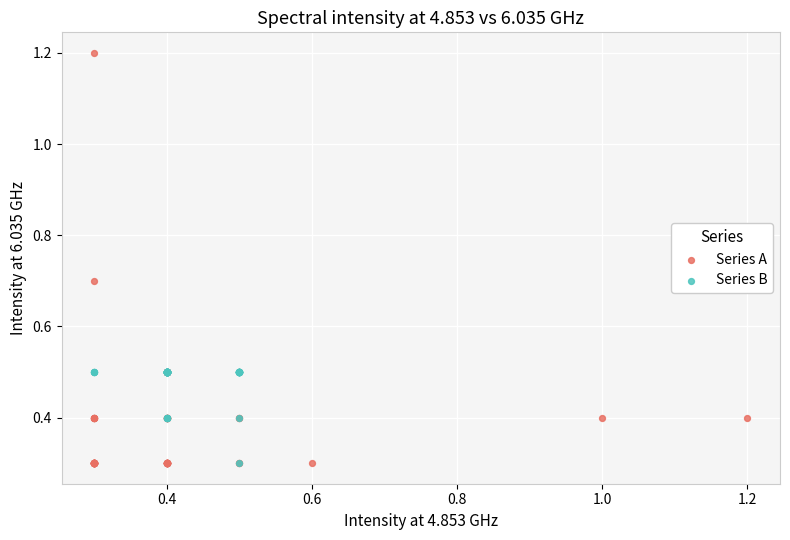

What are all the series names shown in the legend?

Series A, Series B